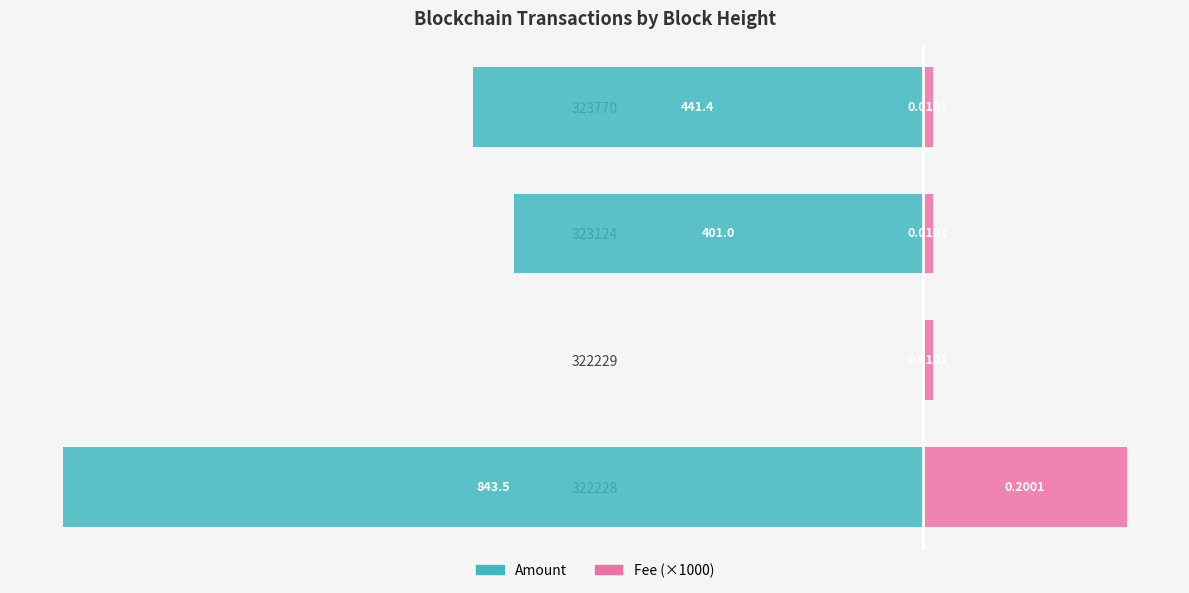

The value of Fee (×1000) at 323770 is 14.7. True or false?

False